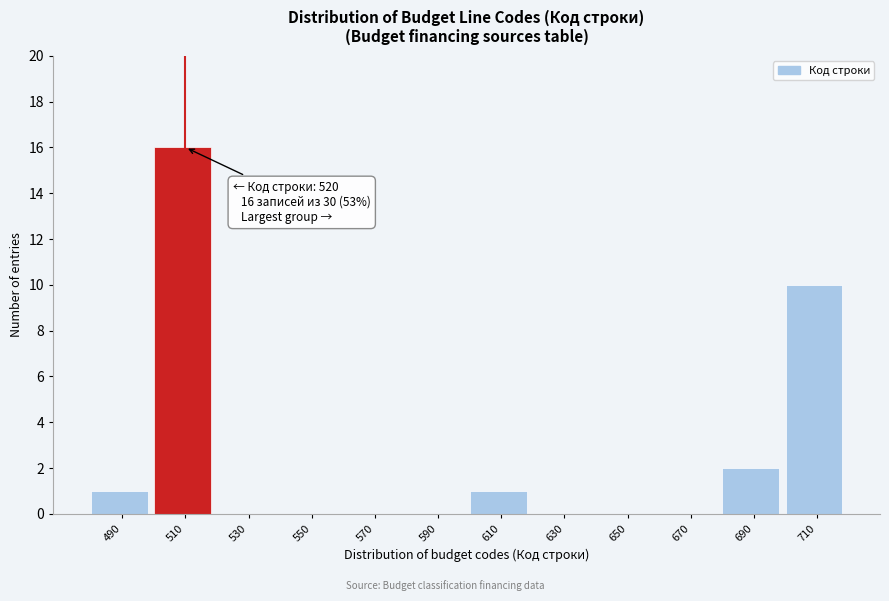

Reading right to left, transcribe all the data shown in this chart.

710=10	690=2	670=0	650=0	630=0	610=1	590=0	570=0	550=0	530=0	510=16	490=1